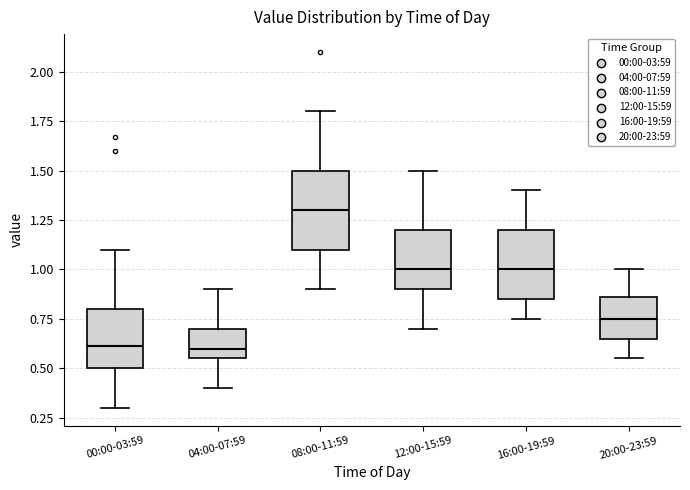

Reading left to right, transcribe this box plot: for each box, give where its median line is, the range the box spans, and where its two whiskers end, as read against the y-axis. The values are not printed on the chart, so give them approximately, as read against the axis.

00:00-03:59: median 0.60, box 0.50 to 0.80, whiskers 0.30 to 1.10
04:00-07:59: median 0.60, box 0.55 to 0.70, whiskers 0.40 to 0.90
08:00-11:59: median 1.30, box 1.10 to 1.50, whiskers 0.90 to 1.80
12:00-15:59: median 1.00, box 0.90 to 1.20, whiskers 0.70 to 1.50
16:00-19:59: median 1.00, box 0.85 to 1.20, whiskers 0.75 to 1.40
20:00-23:59: median 0.75, box 0.65 to 0.85, whiskers 0.55 to 1.00